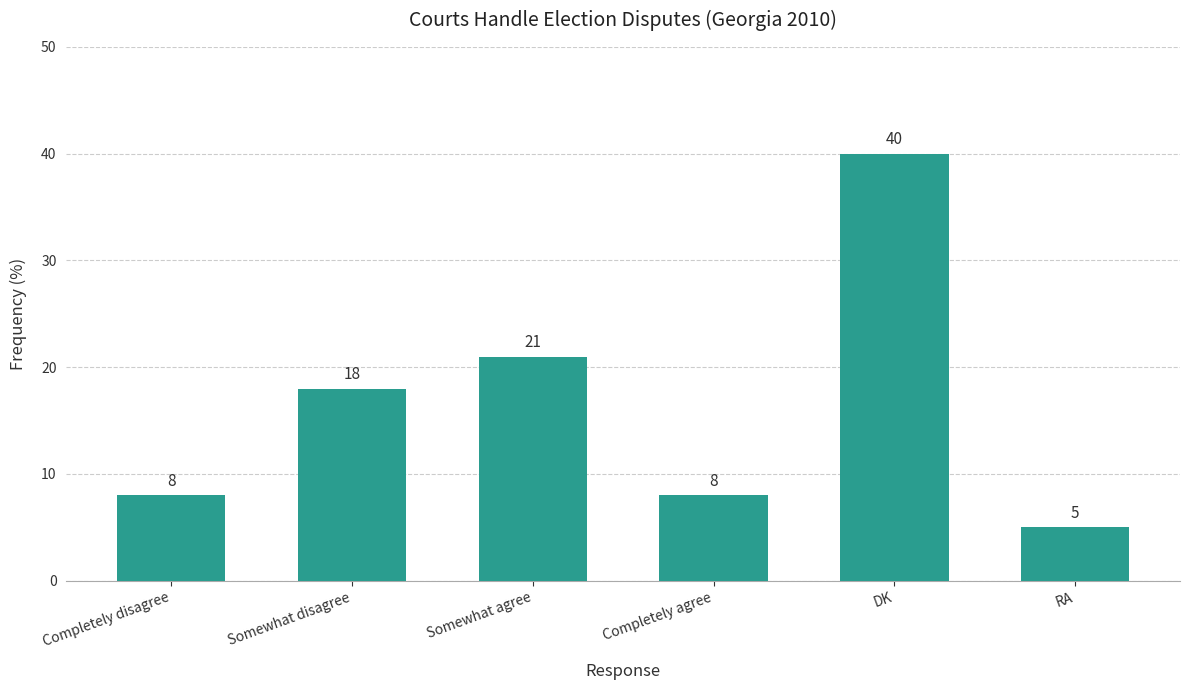

What is the difference between the values at DK and RA?

35